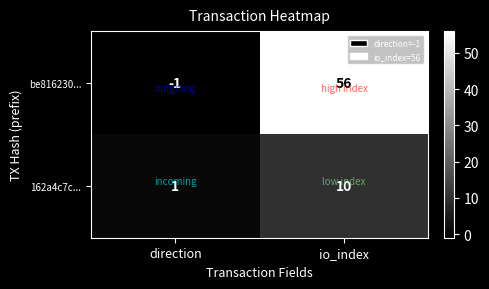

Is it true that be816230... equals -2 at direction?

False